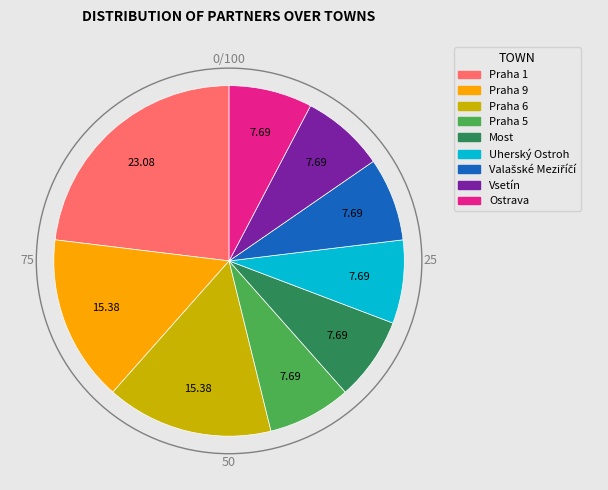

Between Ostrava and Praha 1, which is larger?

Praha 1